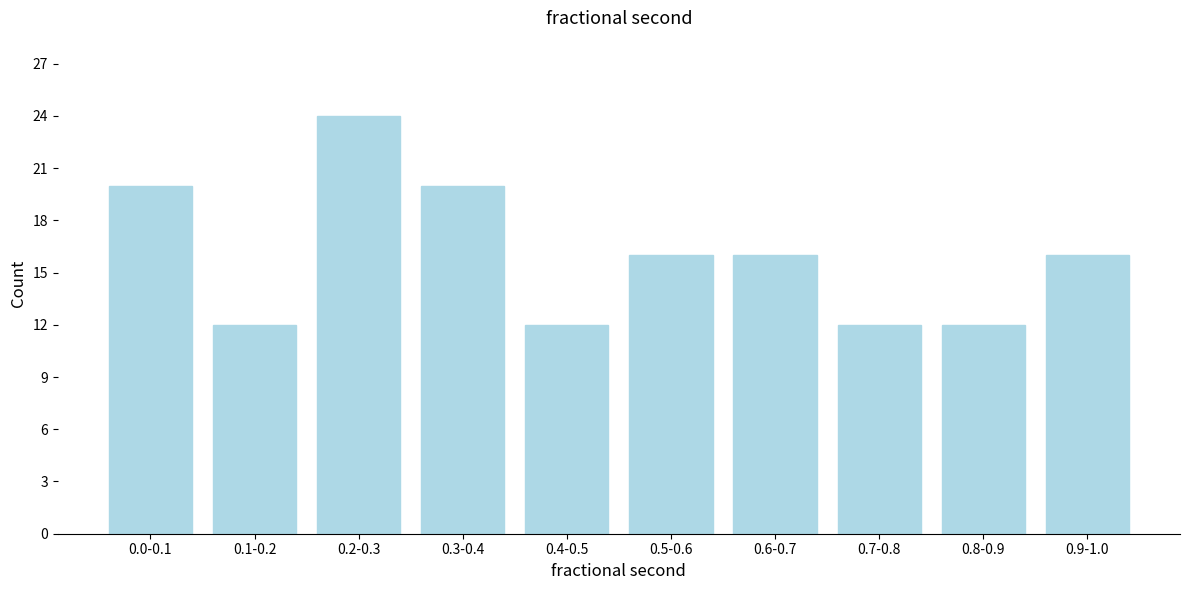

Reading left to right, extract all data points from this chart.

0.0-0.1=20	0.1-0.2=12	0.2-0.3=24	0.3-0.4=20	0.4-0.5=12	0.5-0.6=16	0.6-0.7=16	0.7-0.8=12	0.8-0.9=12	0.9-1.0=16